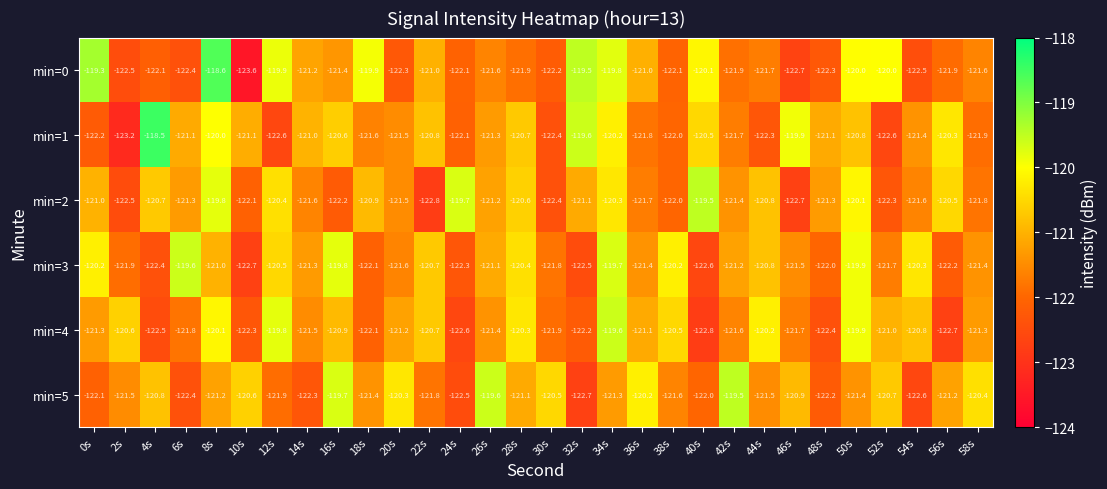

At which category is the sum across all series the highest?

8s